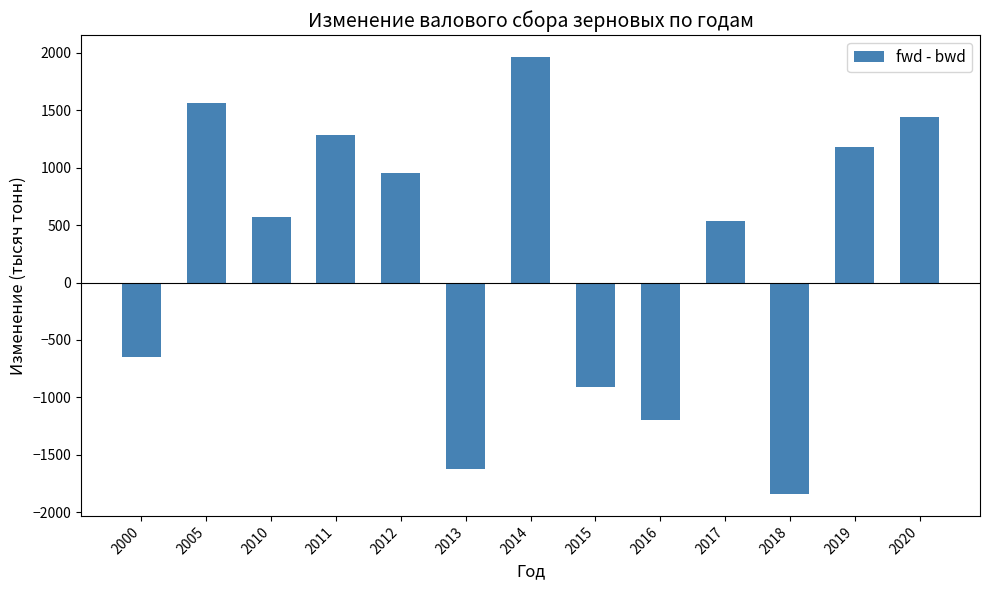

What is the smallest value displayed?

-1842